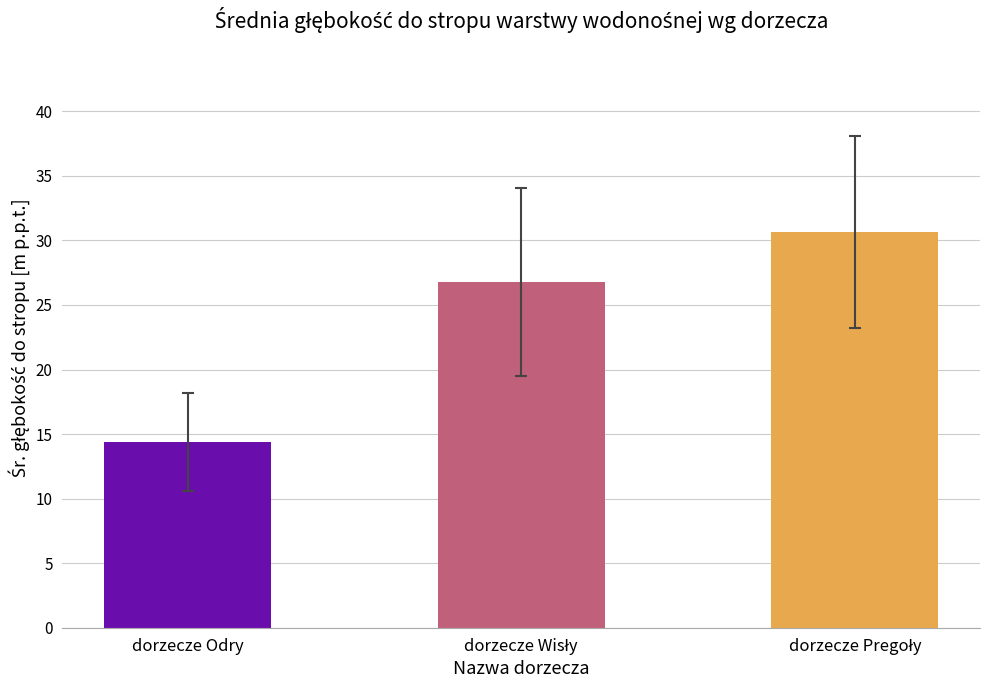

Reading left to right, extract all data points from this chart.

14.4	26.8	30.7